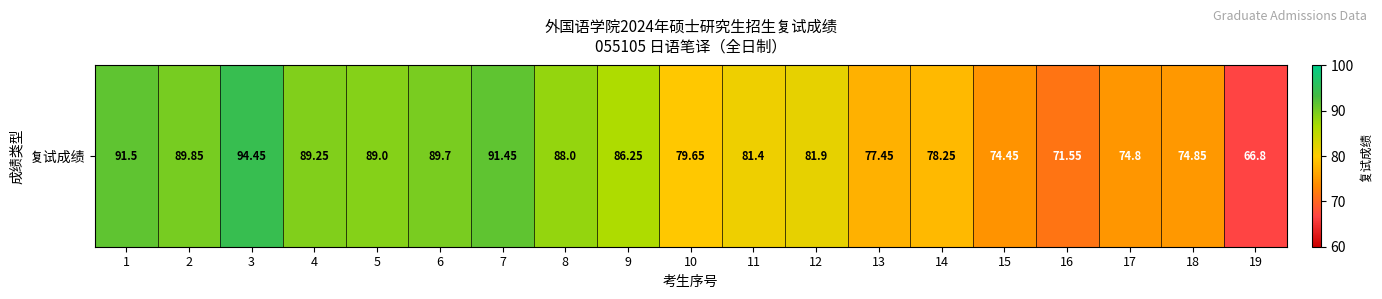

Reading left to right, list all the values displayed in this chart.

1=91.5	2=89.8	3=94.5	4=89.2	5=89.0	6=89.7	7=91.5	8=88.0	9=86.2	10=79.7	11=81.4	12=81.9	13=77.5	14=78.2	15=74.5	16=71.5	17=74.8	18=74.8	19=66.8